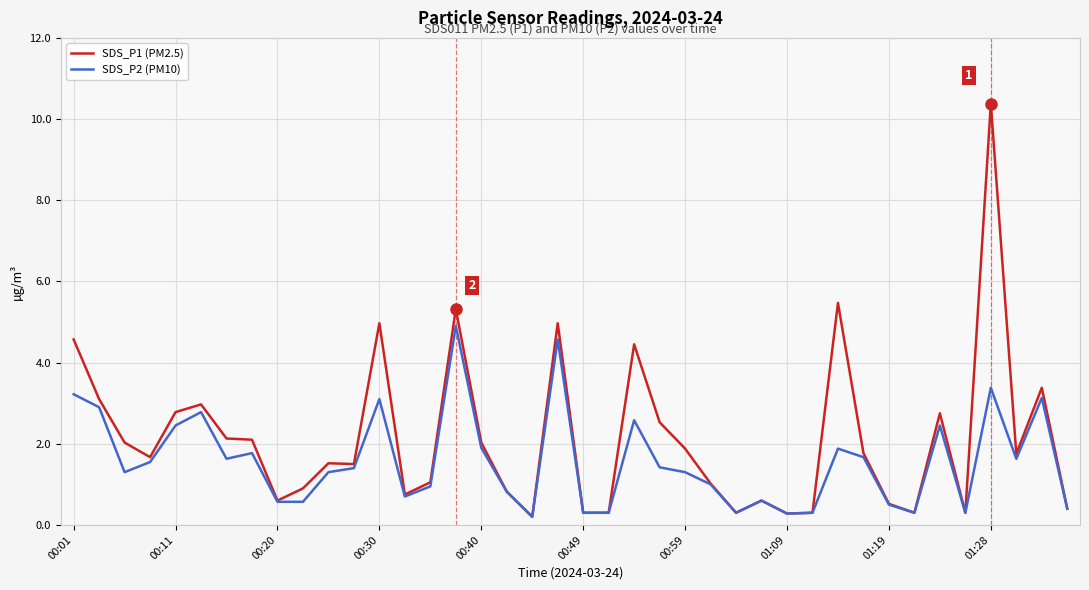

Does the chart display data point markers on the line(s)?

No